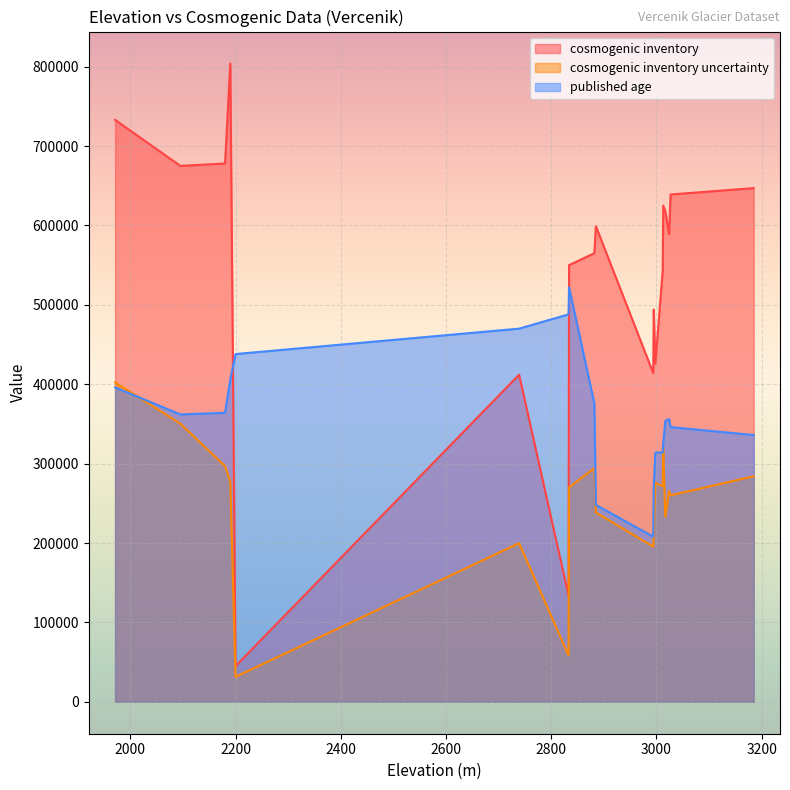

Reading left to right, transcribe all the data shown in this chart.

cosmogenic inventory: 1971=733000	2095=675000	2180=678000	2190=804000	2200=45000	2739=412000	2833=134000	2834=550000	2882=565000	2885=599000	2994=414000	2995=494000	2998=426000	3012=543000	3013=625000	3017=618000	3024=589000	3027=639000	3185=647000
cosmogenic inventory uncertainty: 1971=402417	2095=350325	2180=296964	2190=277380	2200=31455	2739=199820	2833=58558	2834=270050	2882=294365	2885=238402	2994=195408	2995=211926	2998=276048	3012=271500	3013=318750	3017=232986	3024=265639	3027=260073	3185=284033
published age: 1971=396000	2095=362000	2180=364000	2190=406000	2200=438000	2739=470000	2833=488000	2834=522000	2882=376000	2885=248000	2994=208000	2995=272000	2998=314000	3012=314000	3013=326000	3017=354000	3024=356000	3027=346000	3185=336000